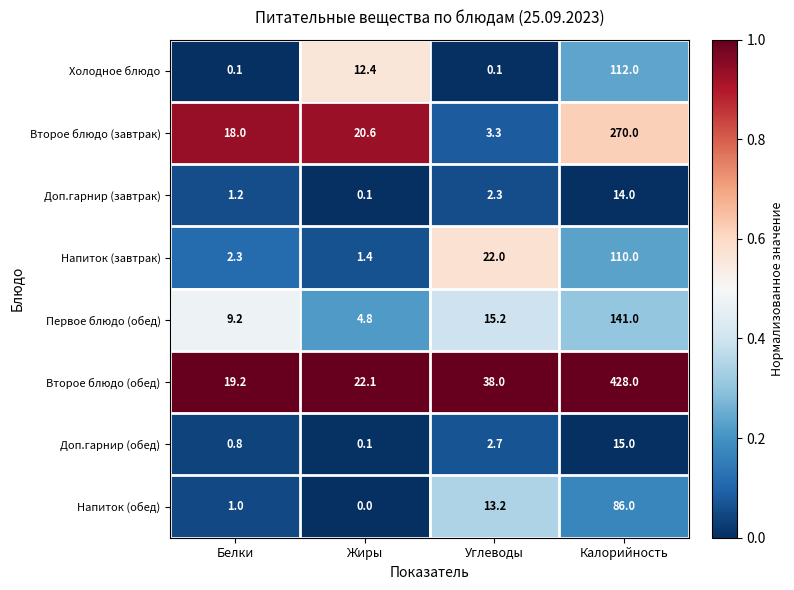

Which series has the largest total across all categories?

Второе блюдо (обед)